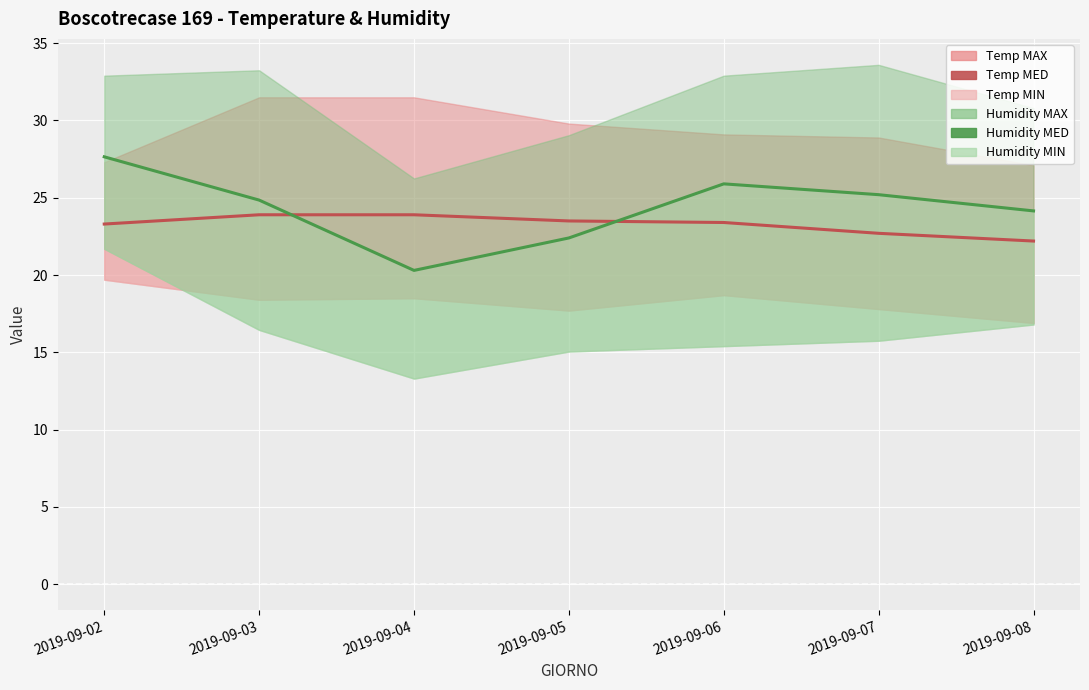

How many data points in Humidity MED are less than 24?

2